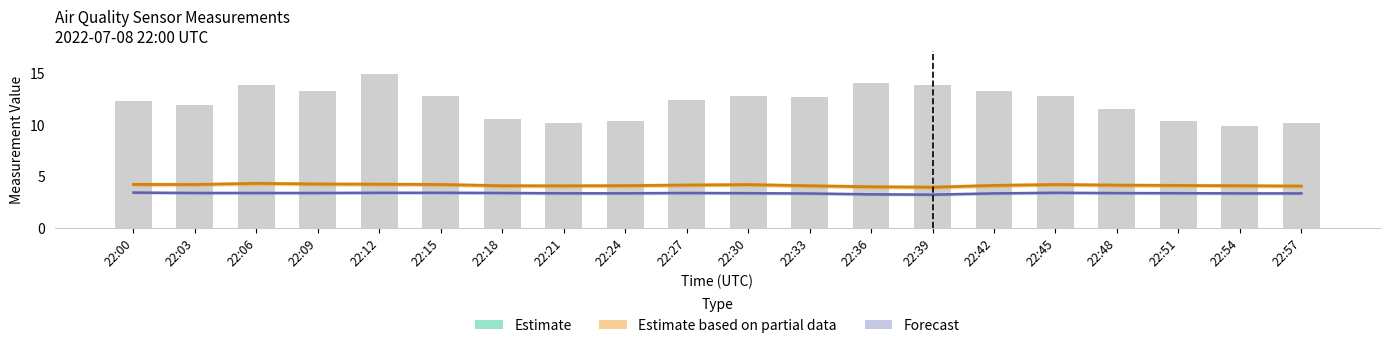

Rank the series by their maximum value, from highest to lowest.

Estimate, Estimate based on partial data, Forecast